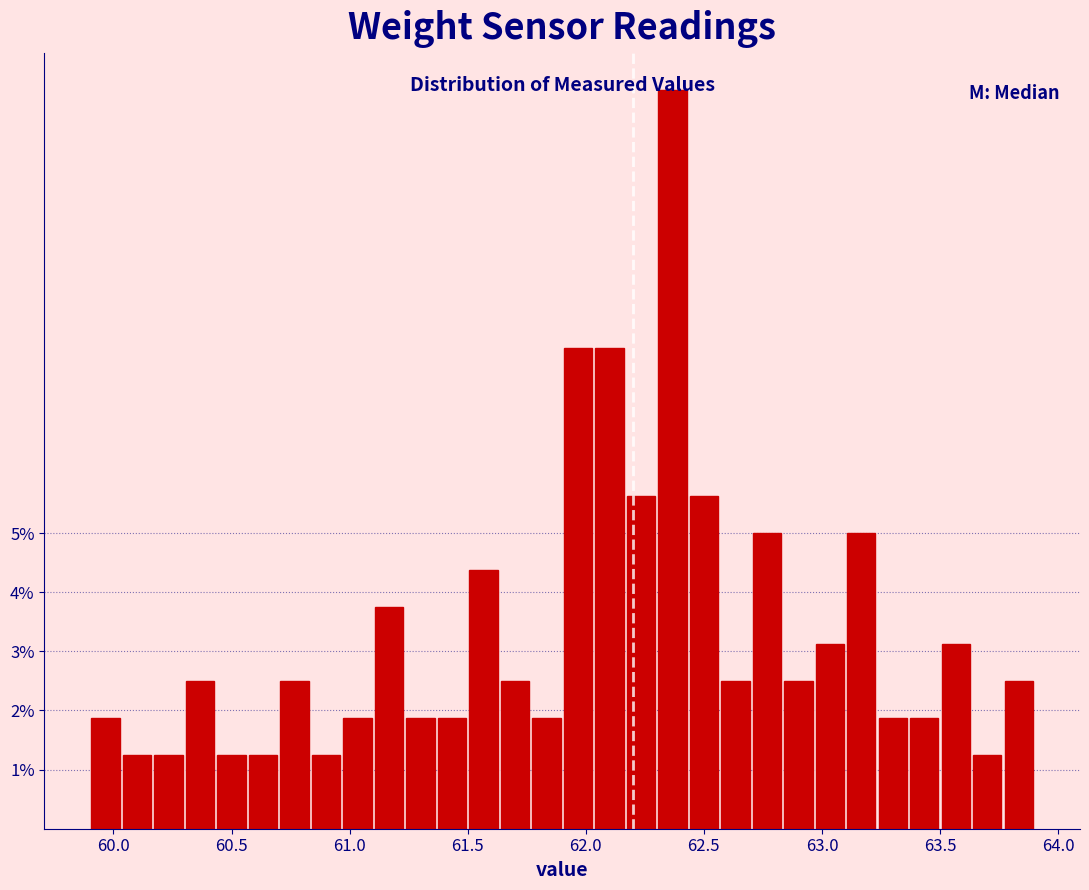

Read against the x-axis, roughly where is the centre of the tallest bar?

62.35